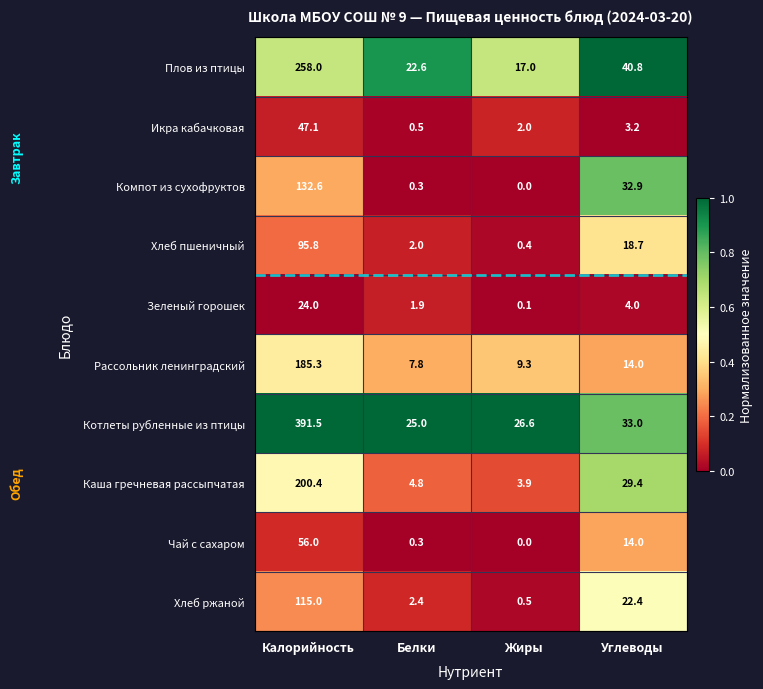

Which series has the largest total across all categories?

Котлеты рубленные из птицы